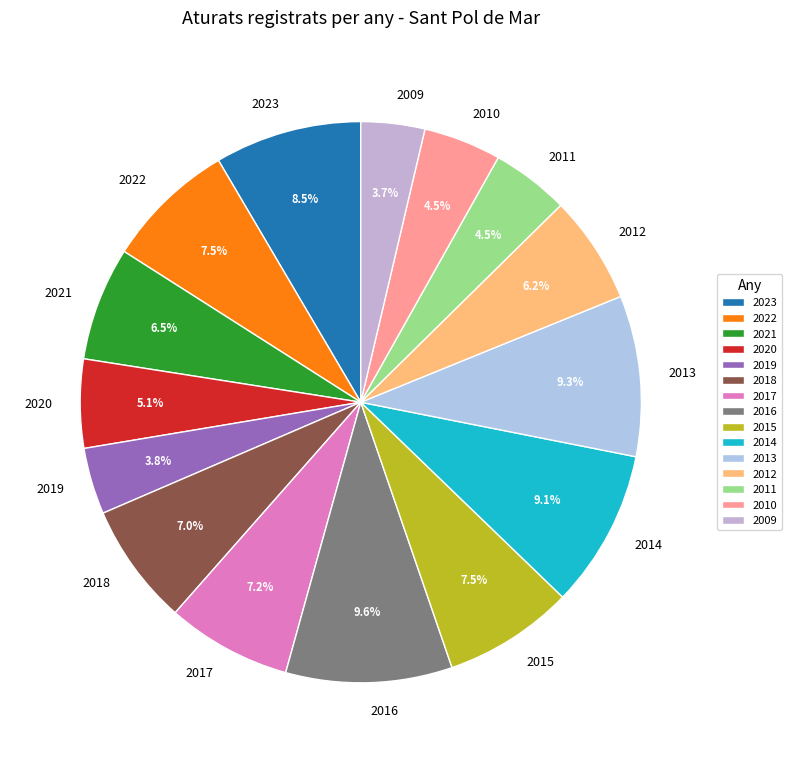

Is the sum of 2017 and 2020 greater than half?

No